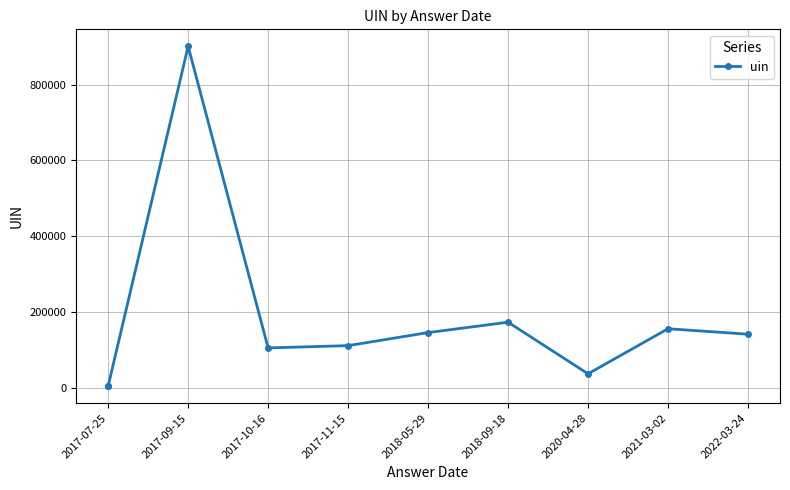

What is the smallest value displayed?

5185